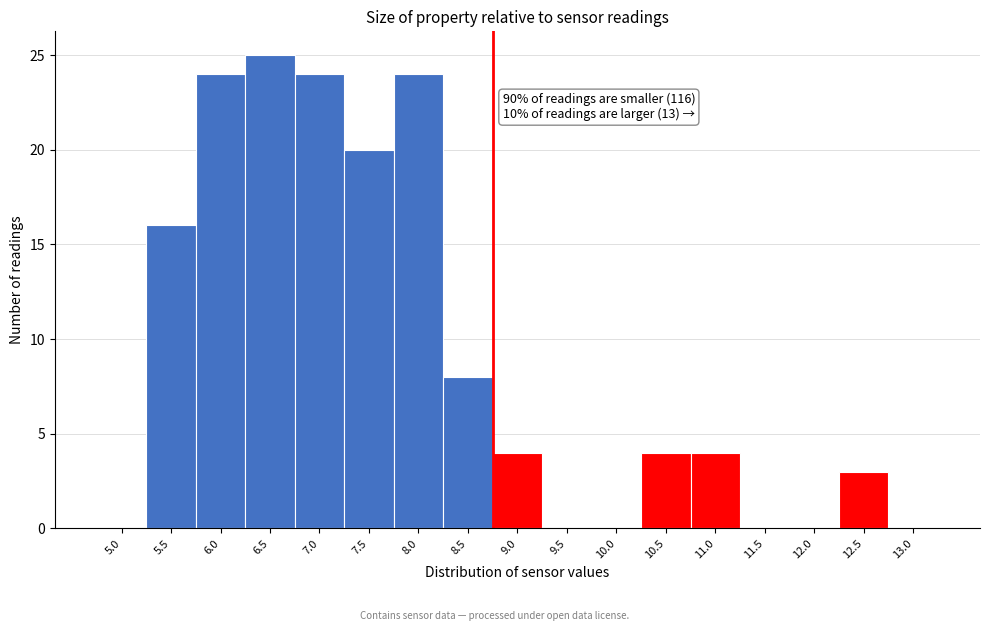

Reading left to right, what are all the values shown in this chart?

5.0=0	5.5=16	6.0=24	6.5=25	7.0=24	7.5=20	8.0=24	8.5=8	9.0=4	9.5=0	10.0=0	10.5=4	11.0=4	11.5=0	12.0=0	12.5=3	13.0=0